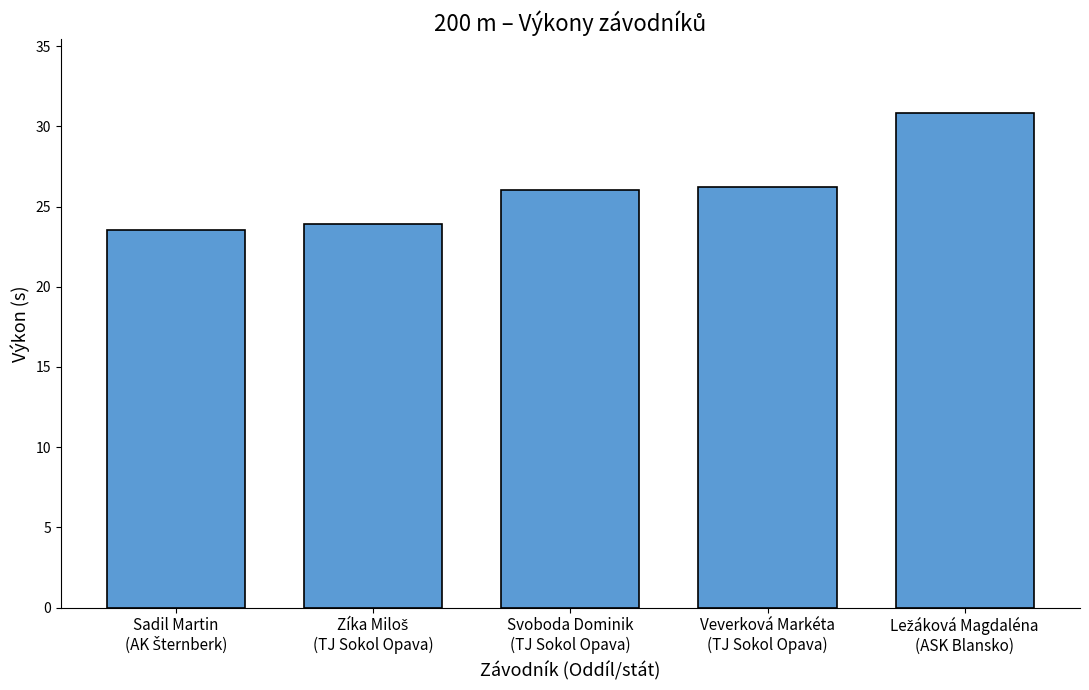

What is the average value?

26.1